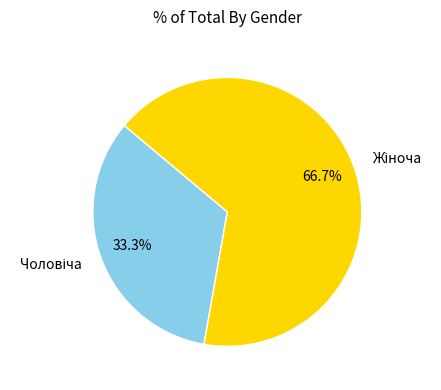

How many slices are in this pie chart?

2